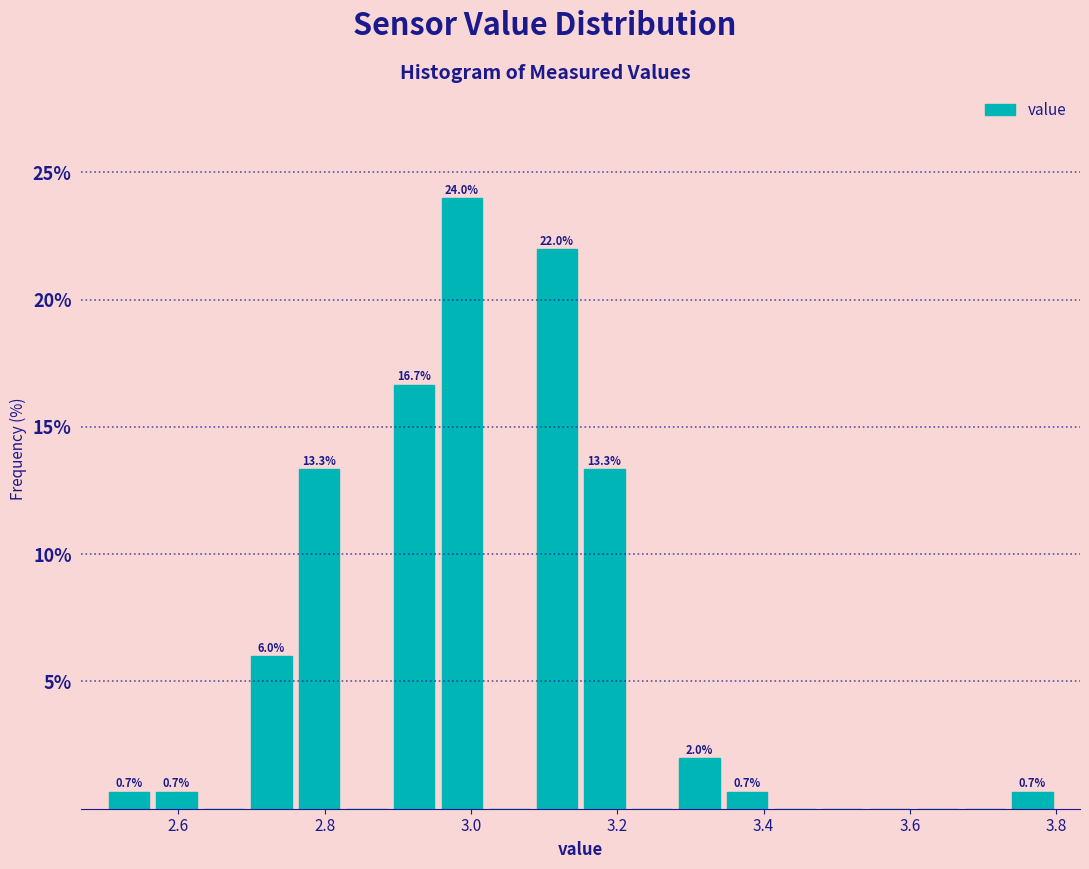

Around what value on the x-axis is the tallest bar? Give the approximate position of its centre, as read against the axis.

2.98